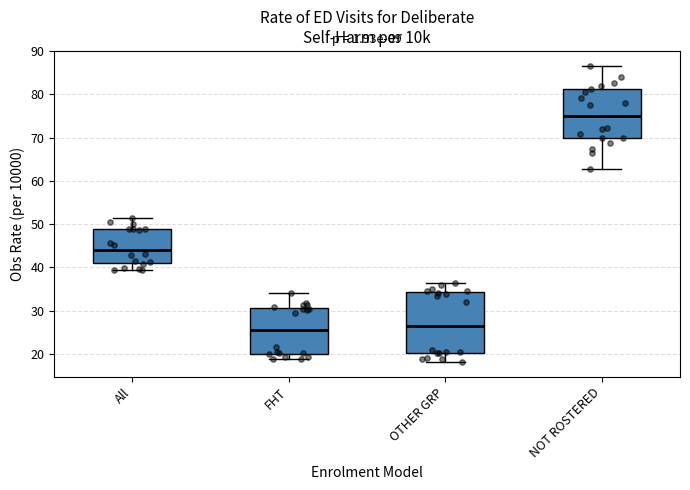

Reading left to right, transcribe this box plot: for each box, give where its median line is, the range the box spans, and where its two whiskers end, as read against the y-axis. The values are not printed on the chart, so give them approximately, as read against the axis.

All: median 44, box 41 to 49, whiskers 39 to 51
FHT: median 26, box 20 to 31, whiskers 19 to 34
OTHER GRP: median 26, box 20 to 34, whiskers 18 to 36
NOT ROSTERED: median 75, box 70 to 81, whiskers 63 to 87